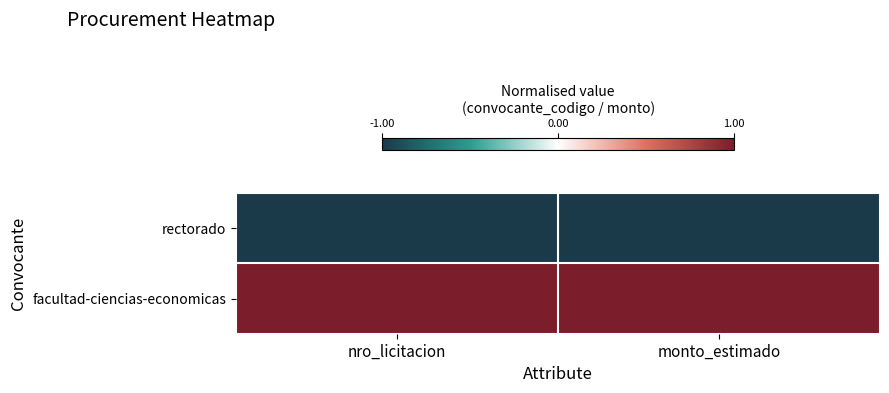

Reading right to left, transcribe all the data shown in this chart.

rectorado: monto_estimado=-1	nro_licitacion=-1
facultad-ciencias-economicas: monto_estimado=1	nro_licitacion=1